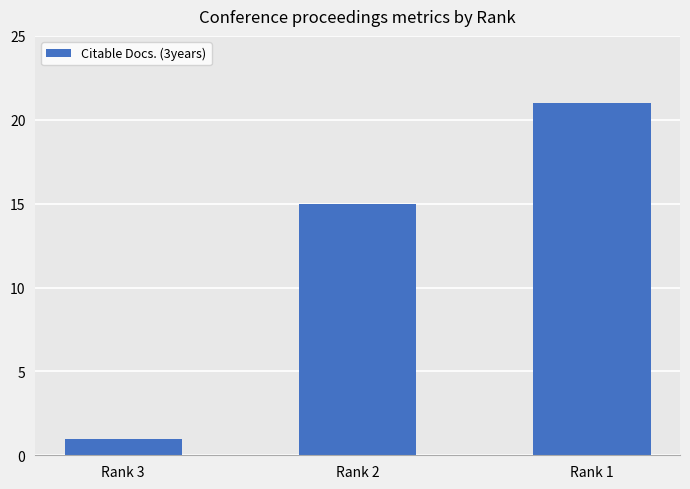

How many values are between 1 and 21?

3